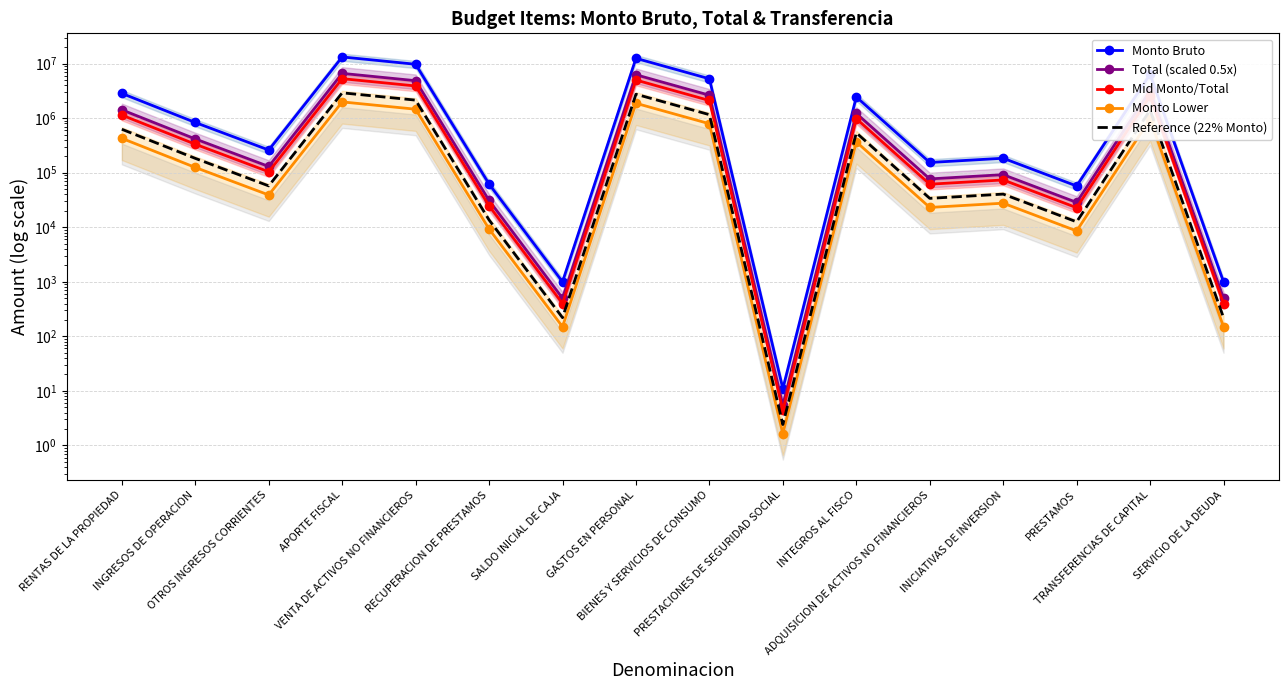

Where is the first local maximum for Total (scaled 0.5x)?

APORTE FISCAL